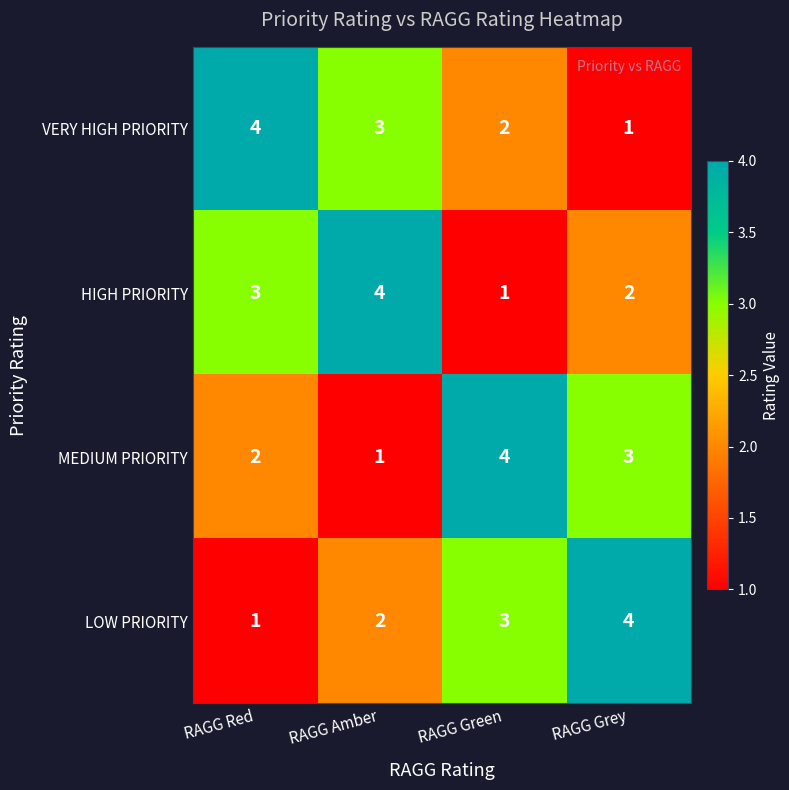

What is the difference between the highest and lowest values at RAGG Grey?

3